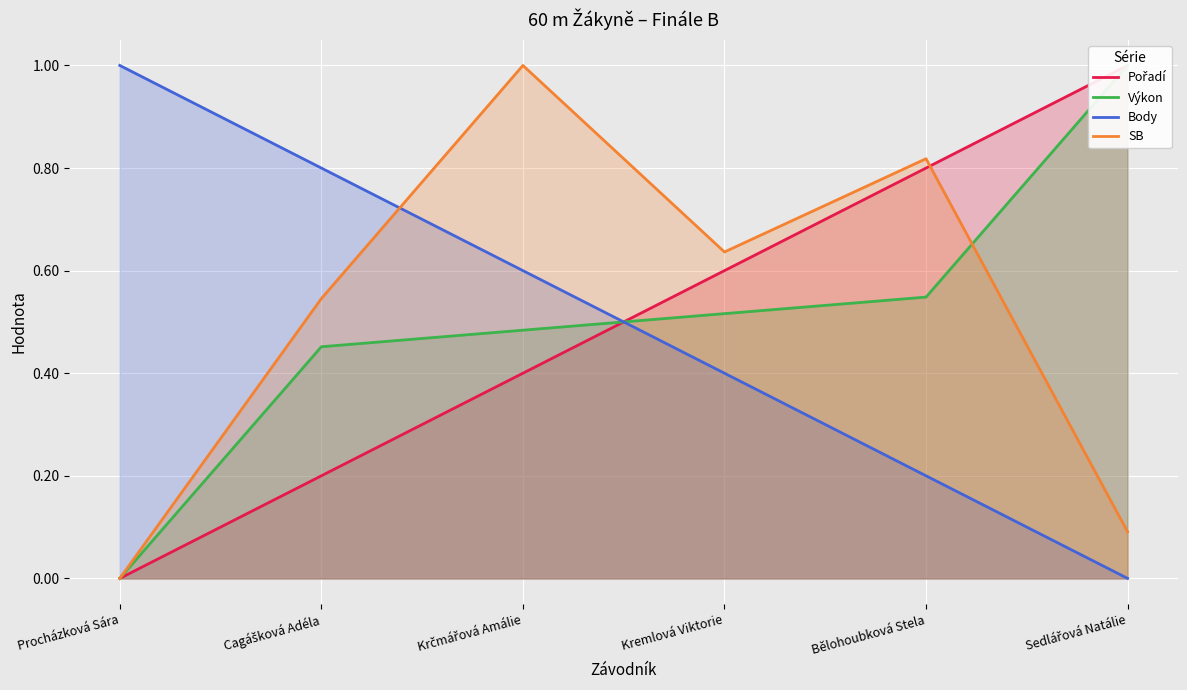

At which category does the chart reach its peak across all series?

Sedlářová Natálie